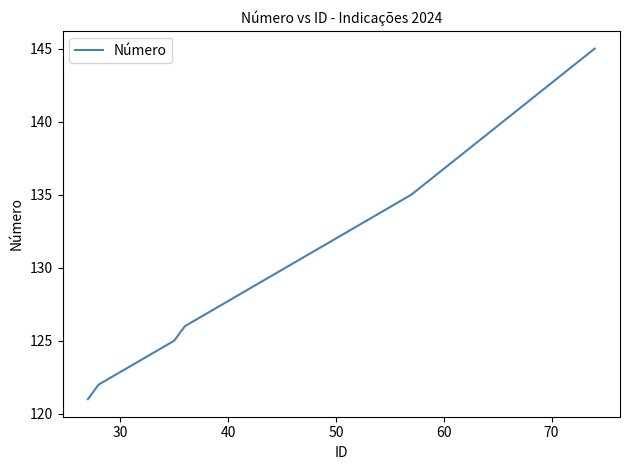

How many lines are shown in the chart?

1